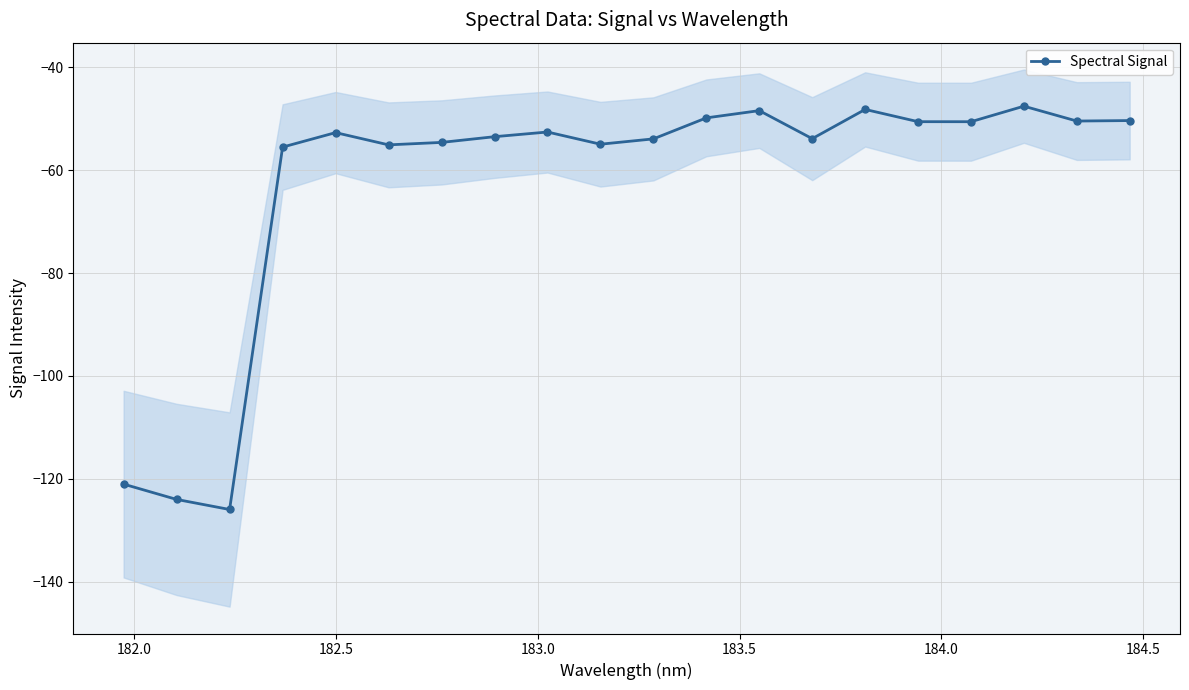

What is the average value?

-62.7